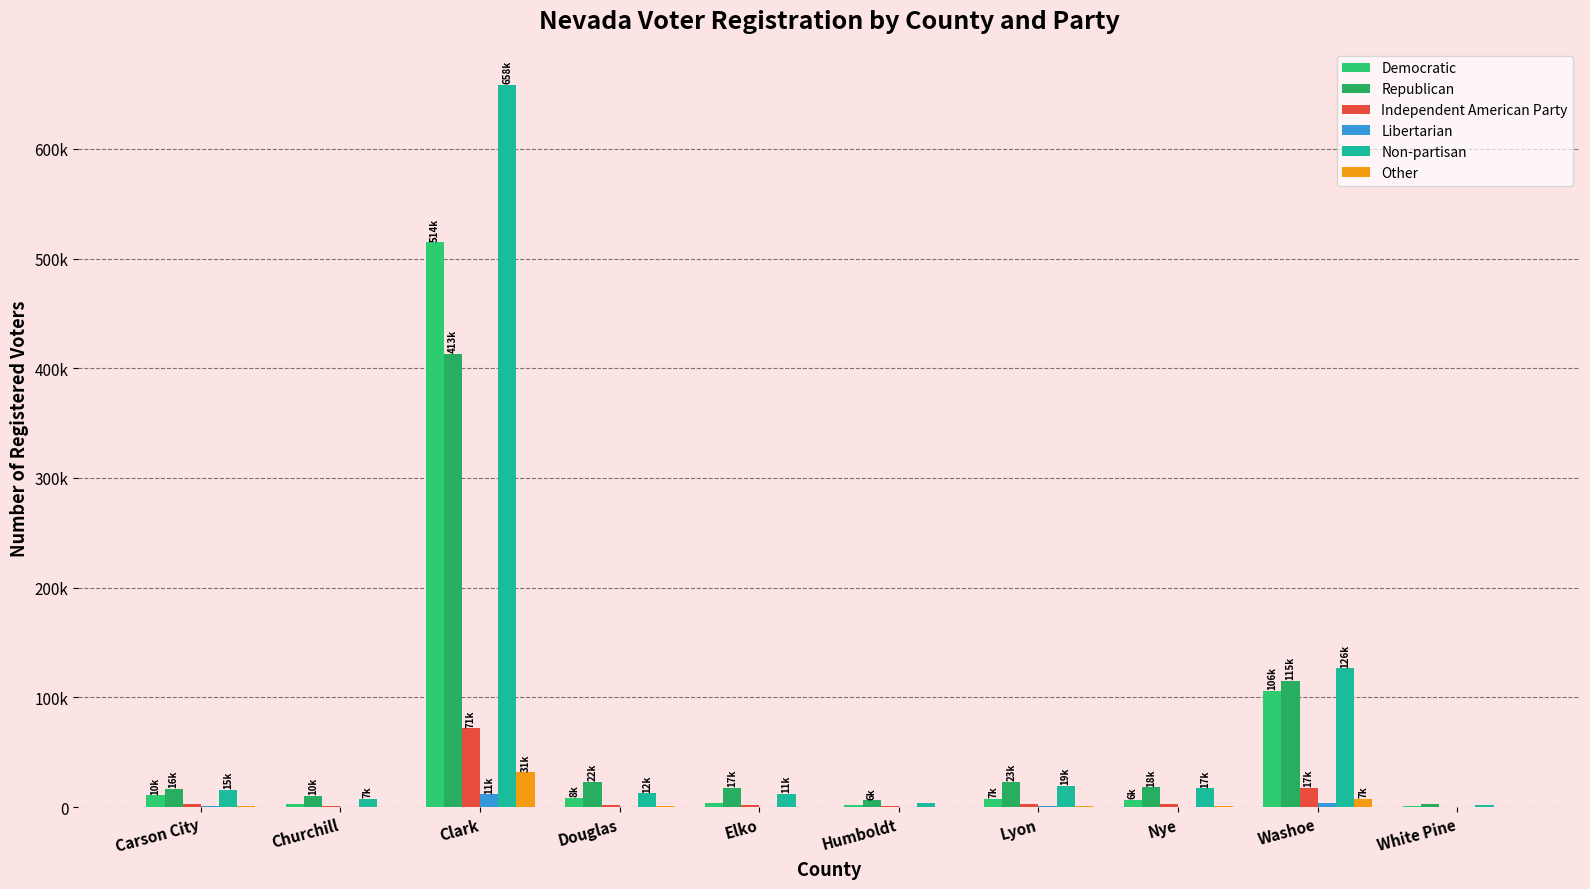

Is it true that Non-partisan equals 3779 at Humboldt?

True